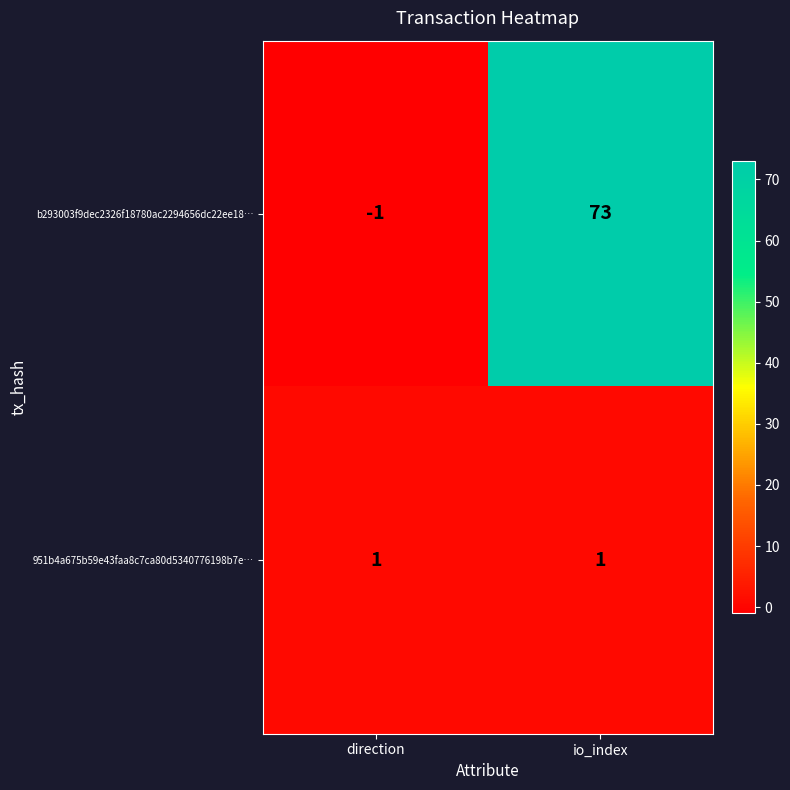

Reading left to right, extract all data points from this chart.

b293003f9dec2326f18780ac2294656dc22ee18…: direction=-1	io_index=73
951b4a675b59e43faa8c7ca80d5340776198b7e…: direction=1	io_index=1